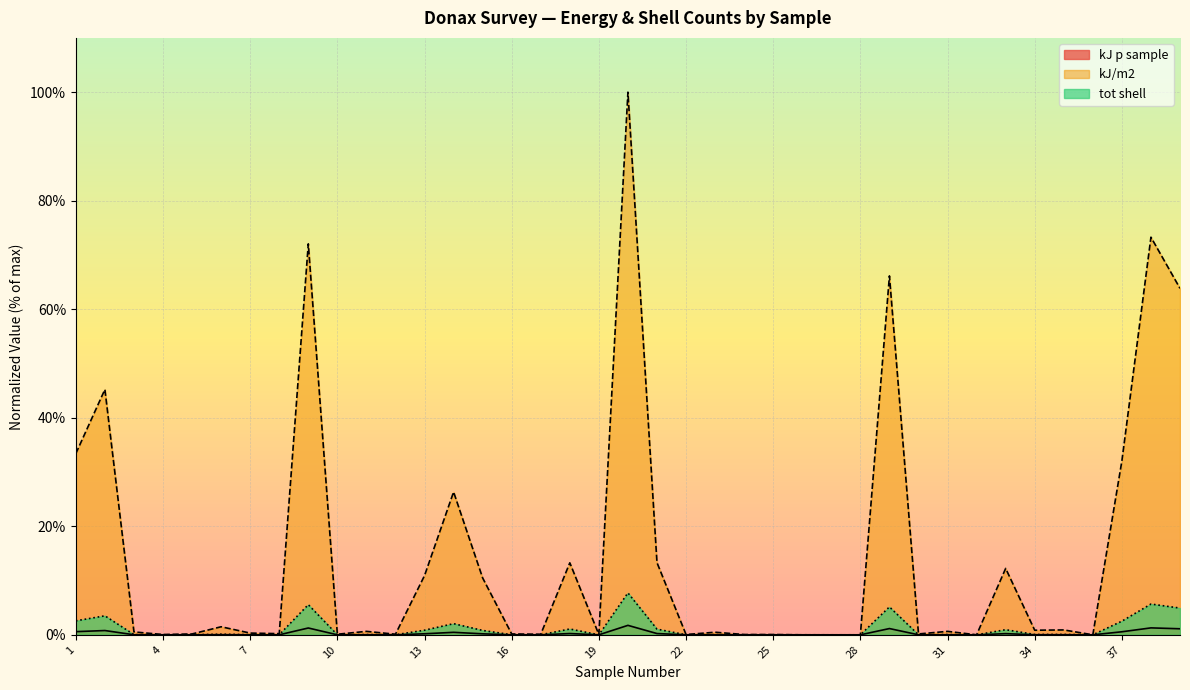

Reading right to left, list all the values displayed in this chart.

kJ p sample: 1.1	1.3	0.6	0.0	0.0	0.0	0.2	0.0	0.0	0.0	1.2	0.0	0.0	0.0	0.0	0.0	0.0	0.0	0.2	1.7	0.0	0.2	0.0	0.0	0.2	0.5	0.2	0.0	0.0	0.0	1.3	0.0	0.0	0.0	0.0	0.0	0.0	0.8	0.6
kJ/m2: 63.8	73.3	32.1	0.0	0.9	0.8	12.2	0.0	0.6	0.2	66.1	0.0	0.0	0.0	0.1	0.1	0.5	0.1	13.3	100.0	0.1	13.3	0.1	0.2	10.5	26.3	10.9	0.1	0.6	0.1	72.0	0.2	0.3	1.5	0.2	0.1	0.5	45.2	33.4
tot shell: 4.9	5.7	2.5	0.0	0.1	0.1	0.9	0.0	0.0	0.0	5.1	0.0	0.0	0.0	0.0	0.0	0.0	0.0	1.0	7.7	0.0	1.1	0.0	0.0	0.8	2.1	0.8	0.0	0.0	0.0	5.6	0.0	0.0	0.1	0.0	0.0	0.0	3.5	2.6